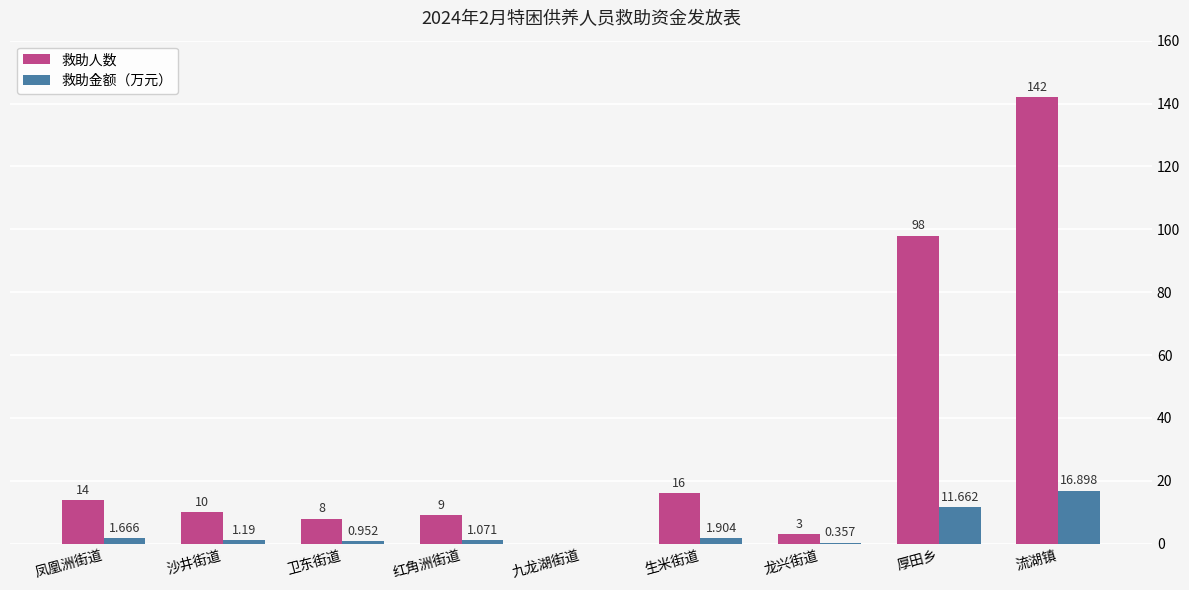

The 救助金额（万元） series shows 10.5 at 流湖镇. True or false?

False